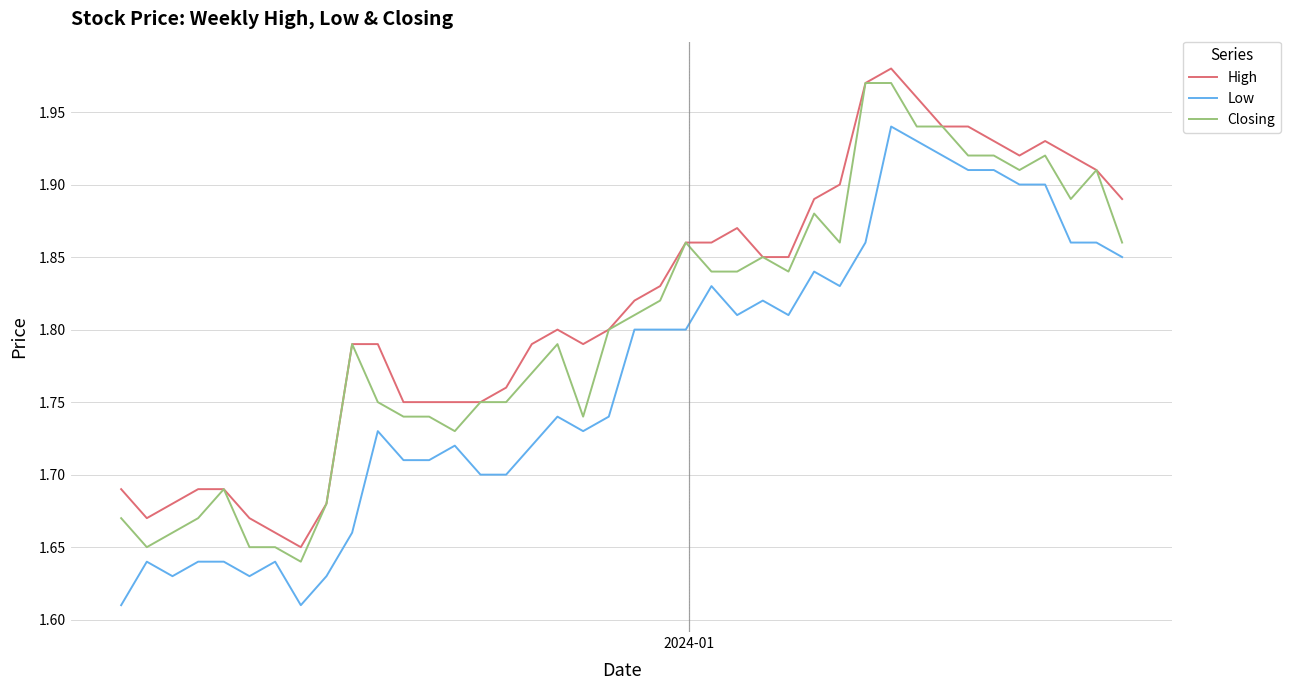

True or false: Low and Closing cross at least once.

False